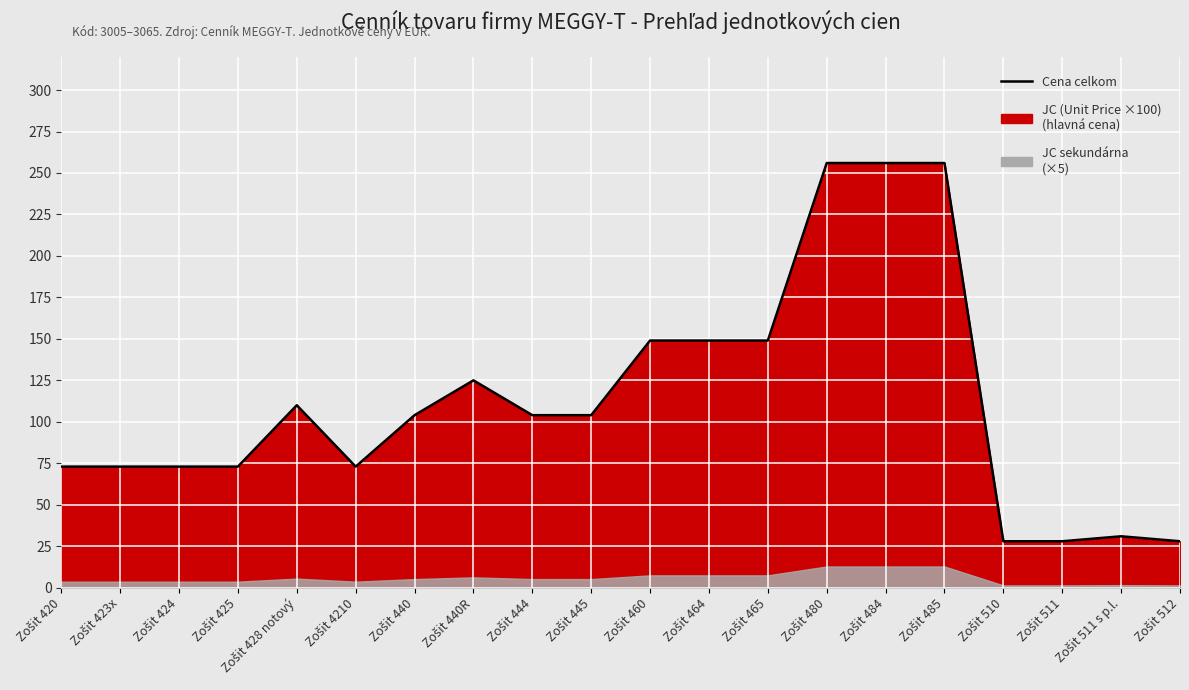

What is the label of the 5th point from the left?

Zošit 428 notový